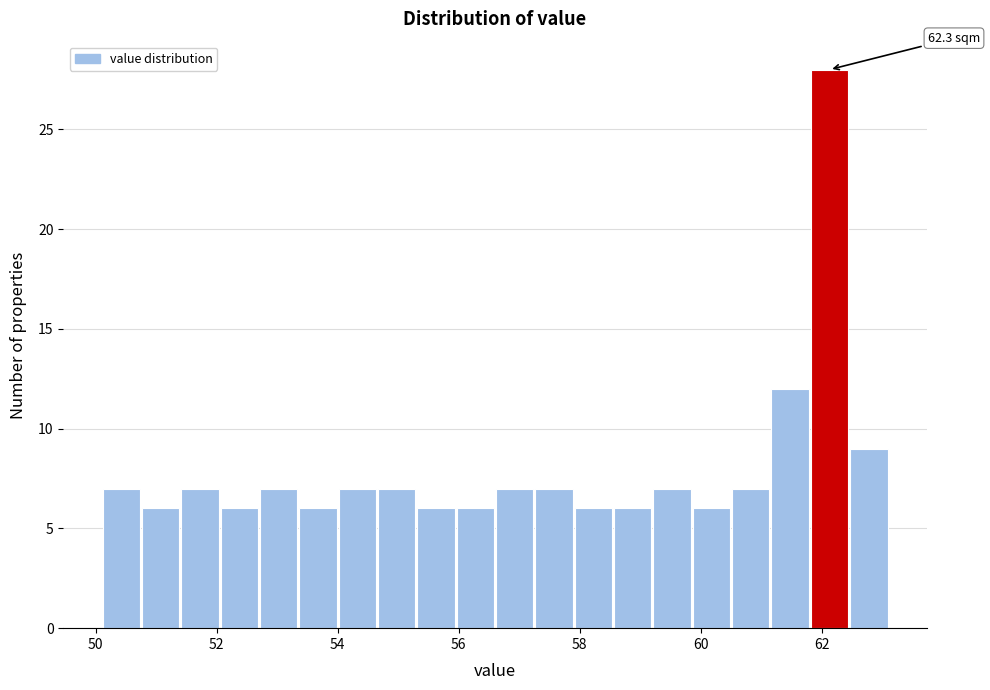

Read against the x-axis, roughly where is the centre of the tallest bar?

62.2